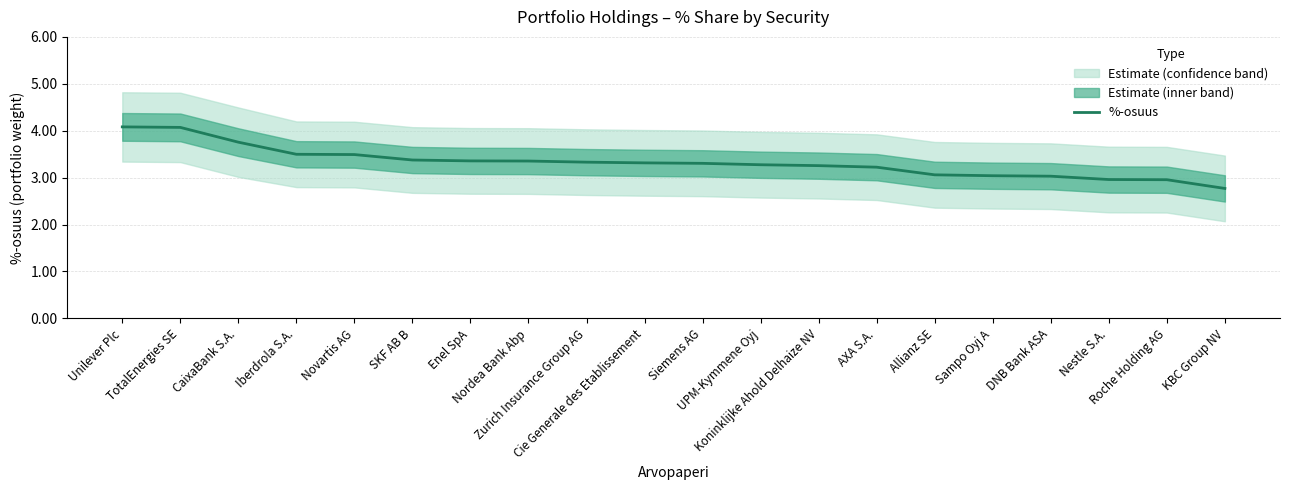

What is the difference between the values at DNB Bank ASA and Cie Generale des Etablissement?

0.3